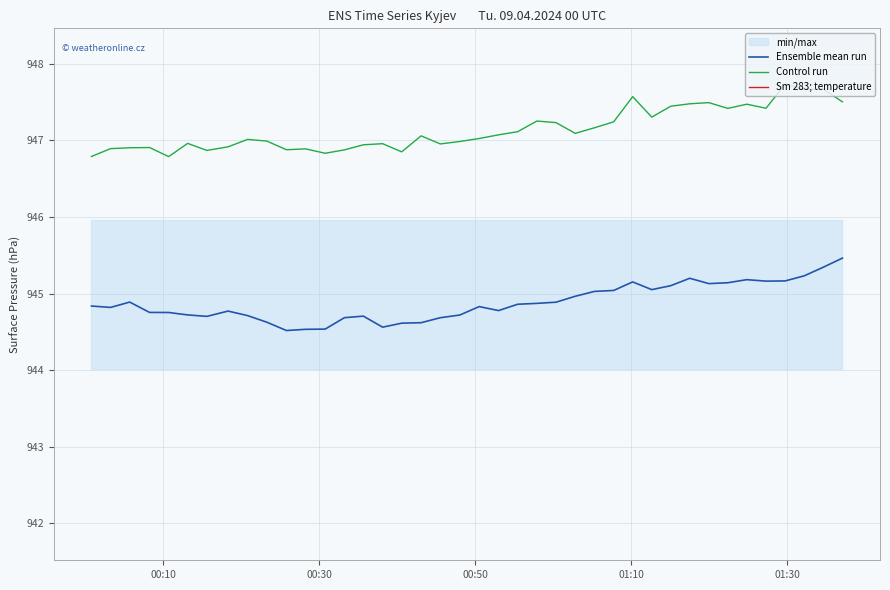

What is the greatest value displayed?

951.8